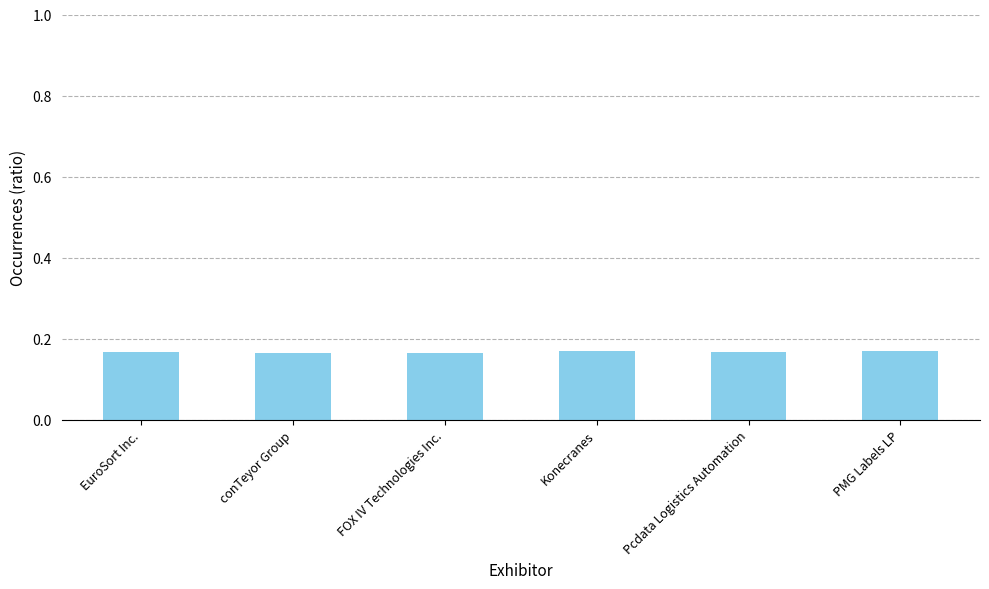

What position from the right is PMG Labels LP?

1